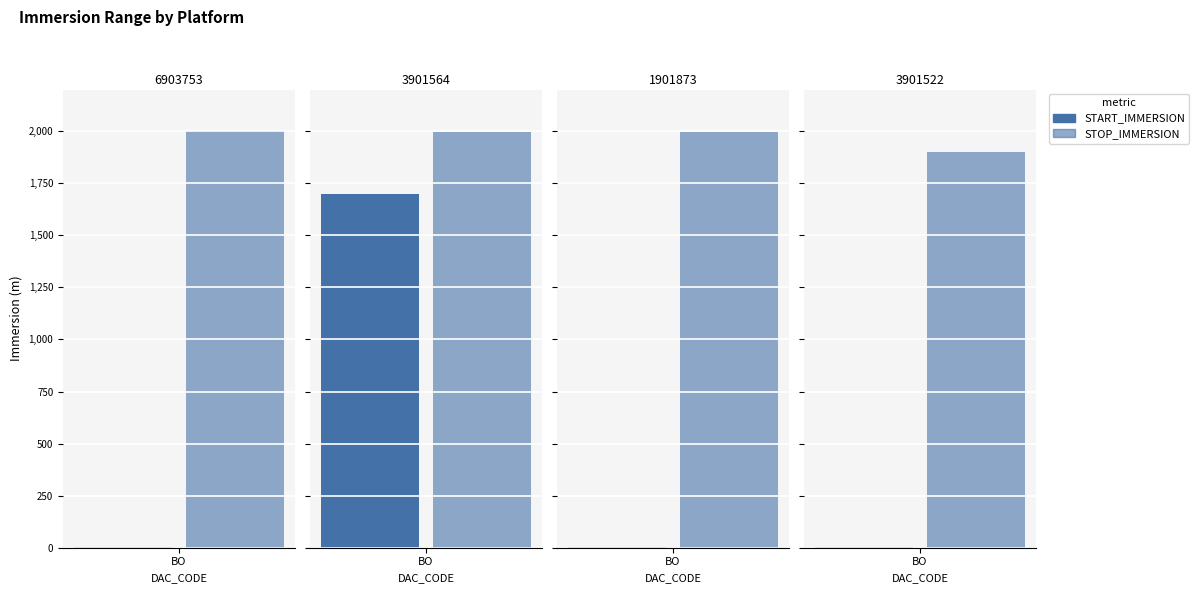

Which category has the lowest value in the STOP_IMMERSION series?

3901522